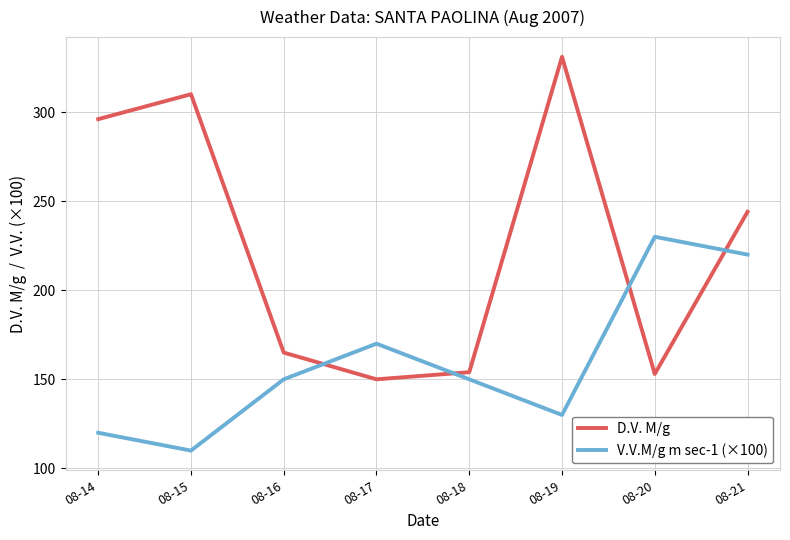

List the series in order of their peak value, highest first.

D.V. M/g, V.V.M/g m sec-1 (×100)